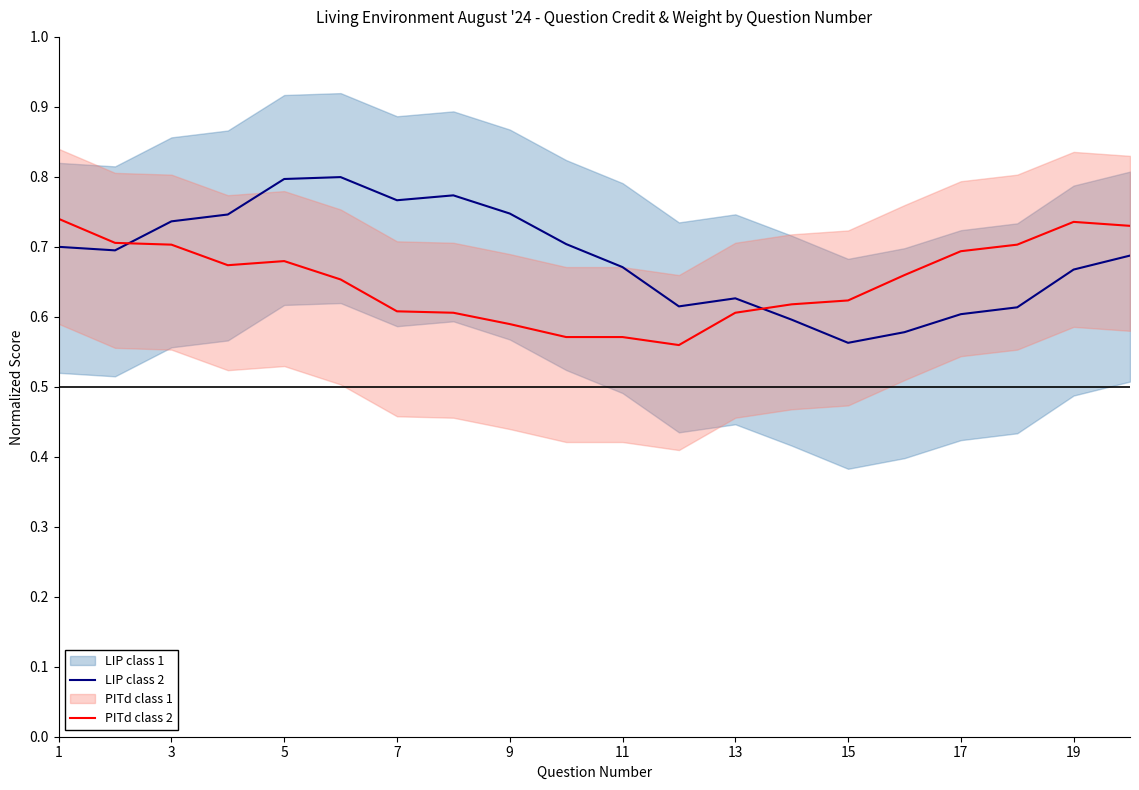

How many PITd class 2 values are between 0 and 1?

20